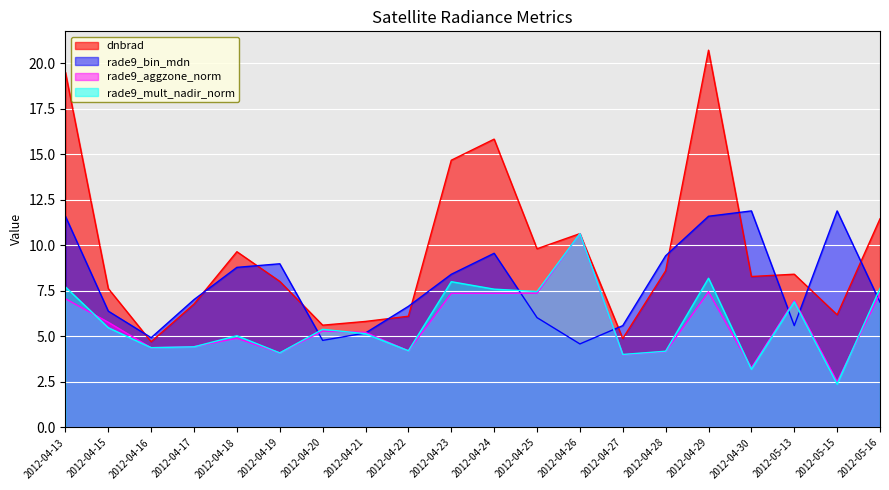

What position from the right is 2012-04-22?

12